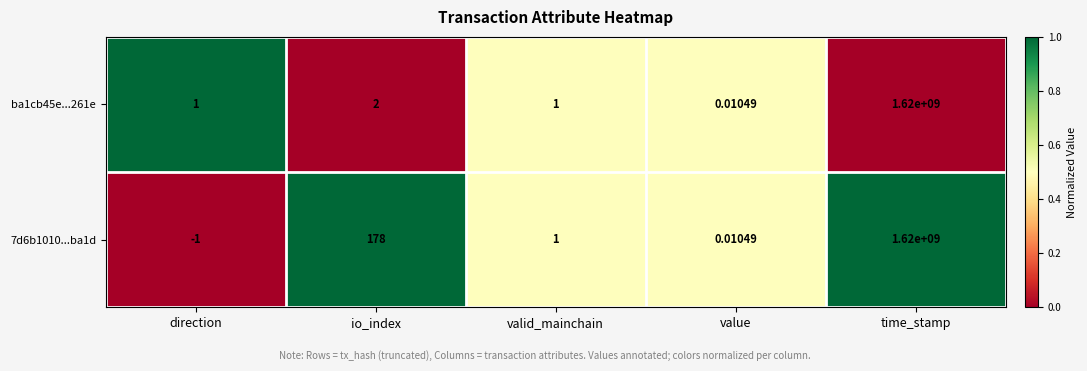

Which category has the lowest value across all series?

direction